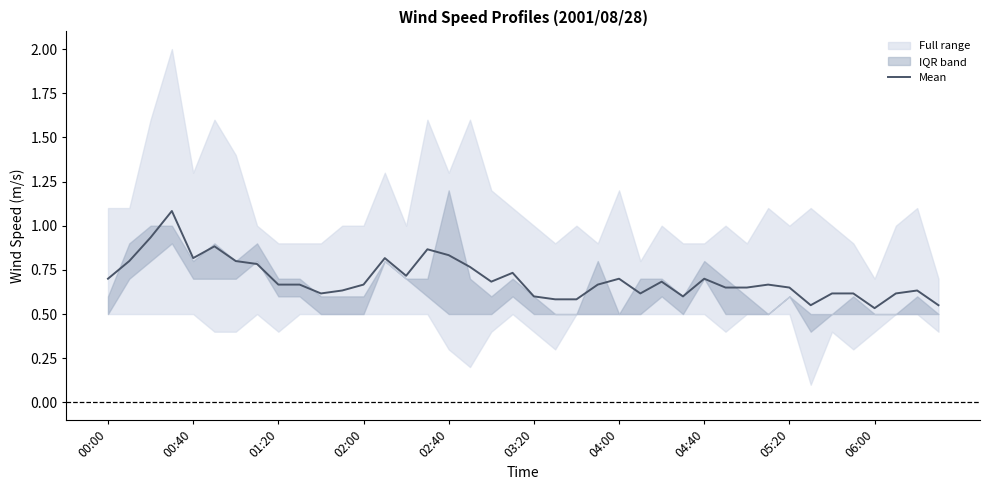

Read the value at 29.

0.7